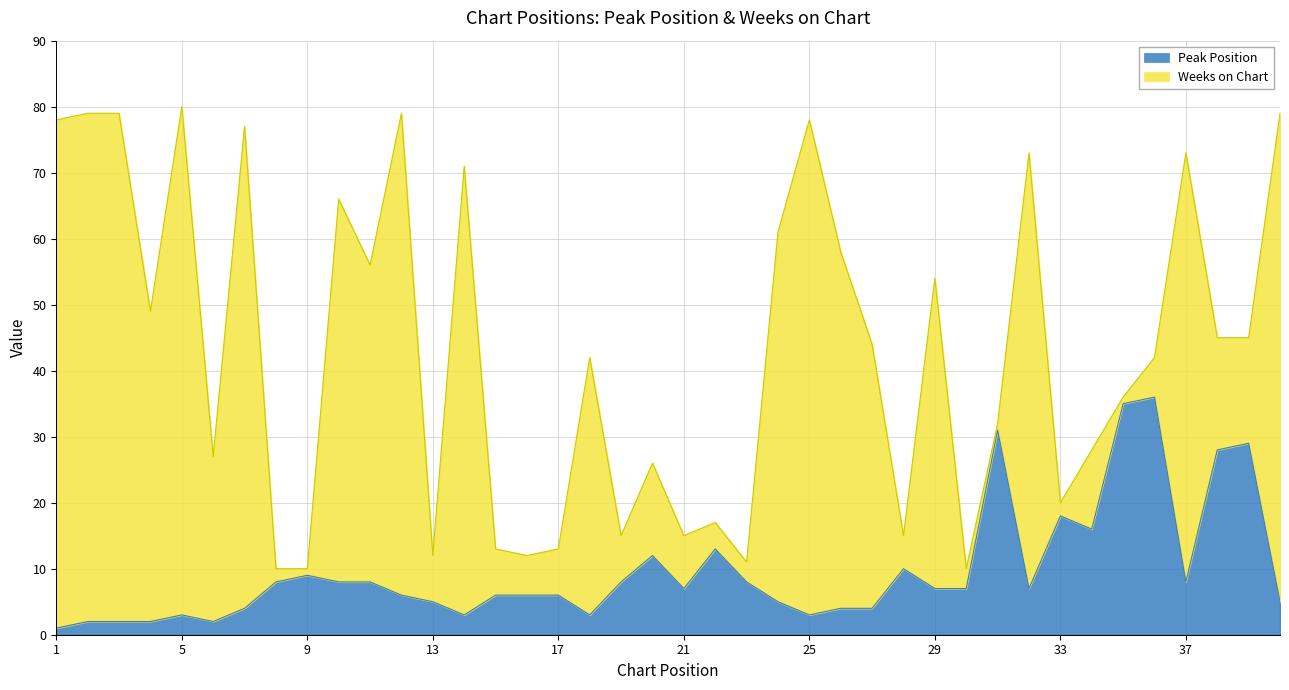

What is the highest value of the Peak Position series?

36